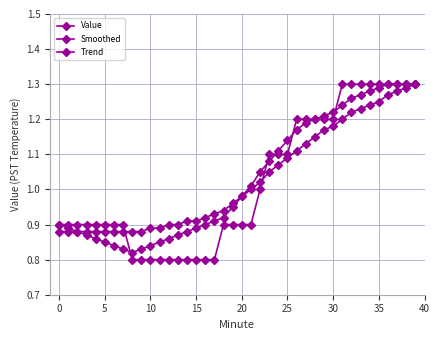

Which series has the largest range (max minus min)?

Value